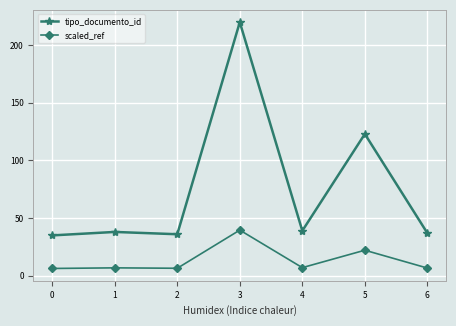

What is the sum of the scaled_ref values at 4 and 0?

13.3